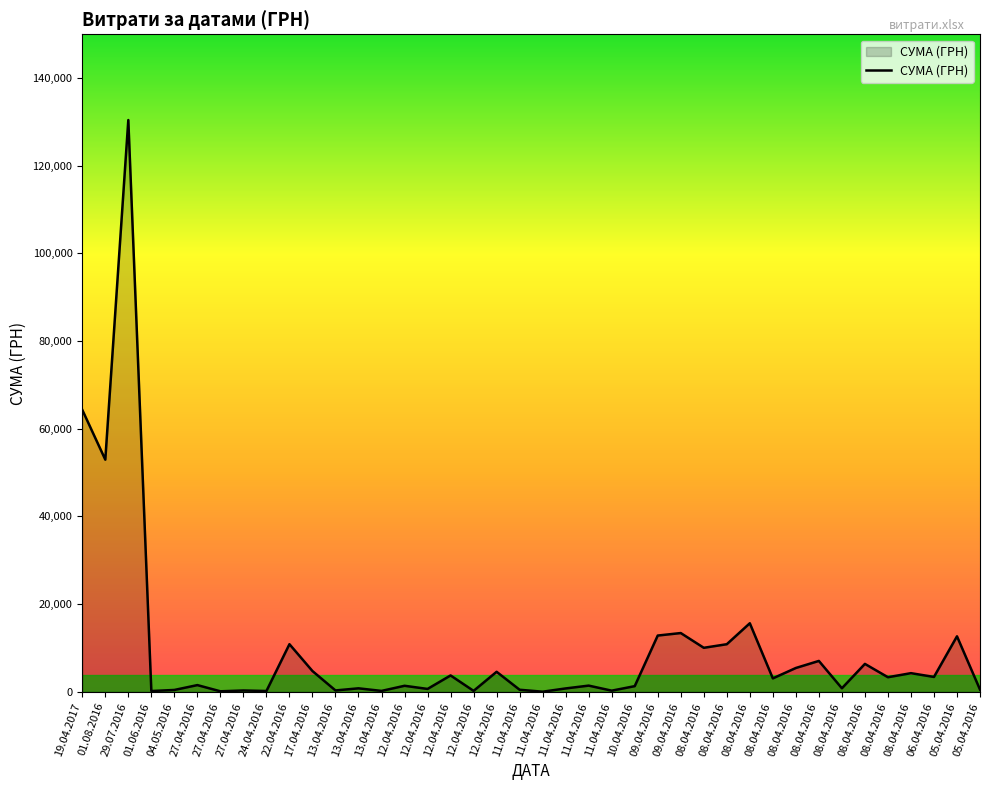

What is the smallest value displayed?

22.5